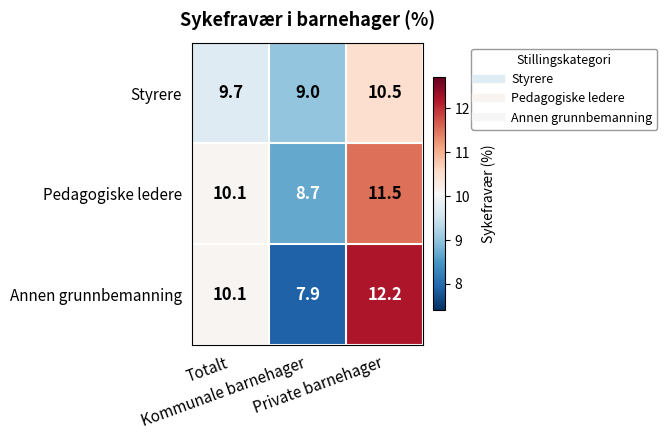

Which series has the largest range (max minus min)?

Annen grunnbemanning